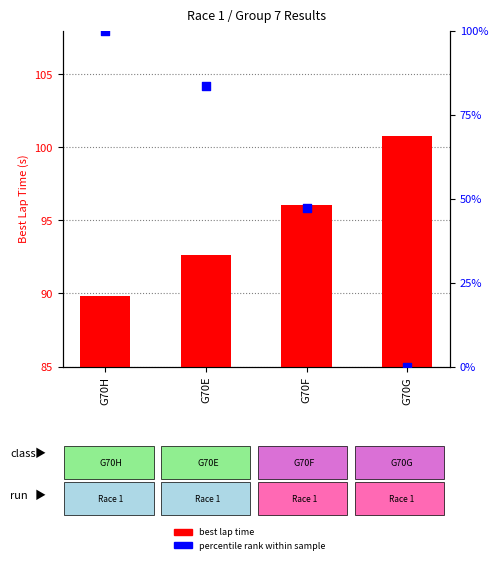

What are all the series names shown in the legend?

best lap time, percentile rank within sample